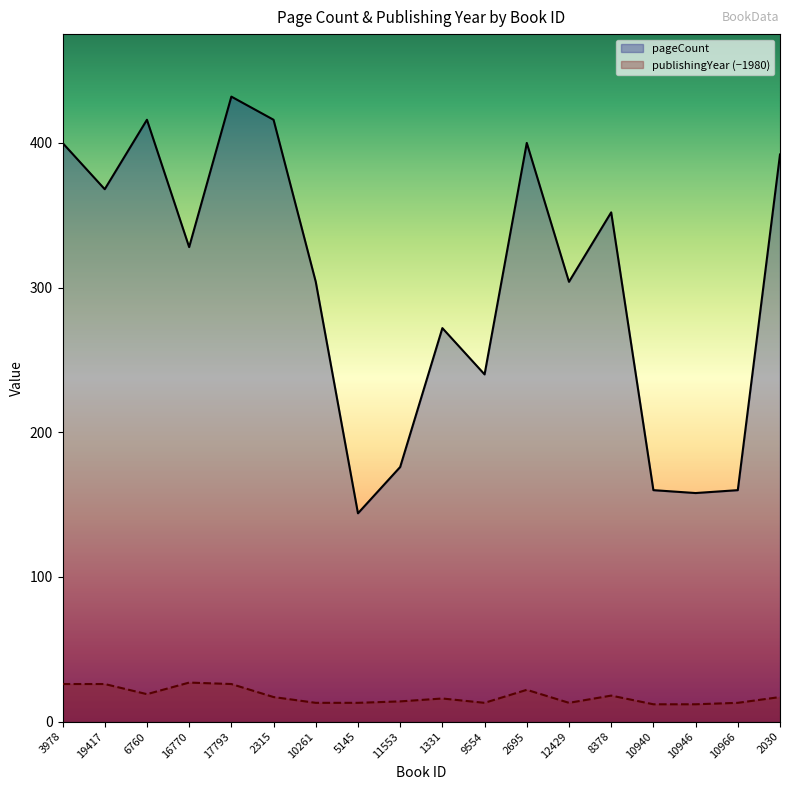

What is the greatest value displayed?

432